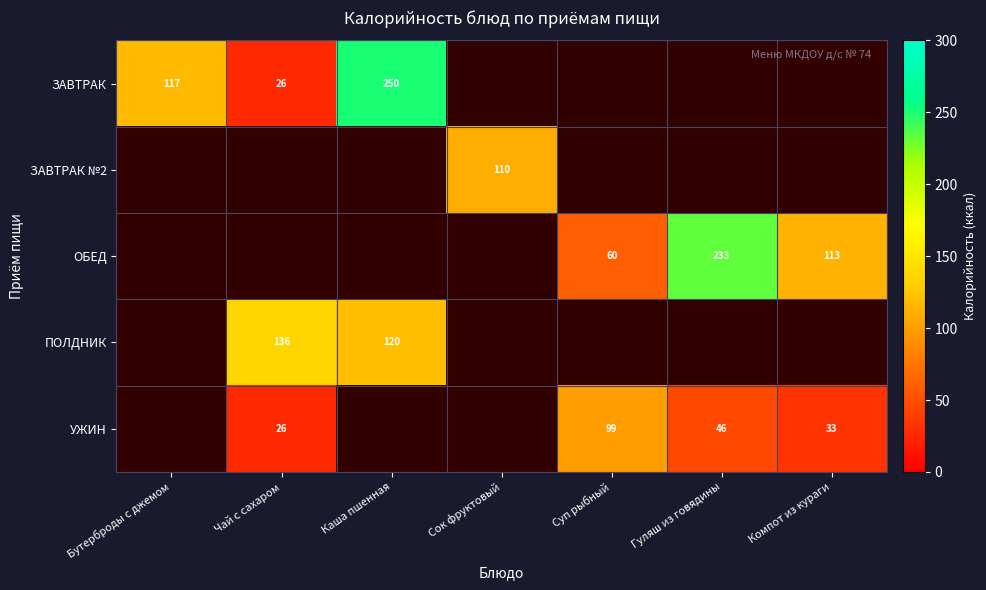

At how many categories does at least one series exceed 90?

7